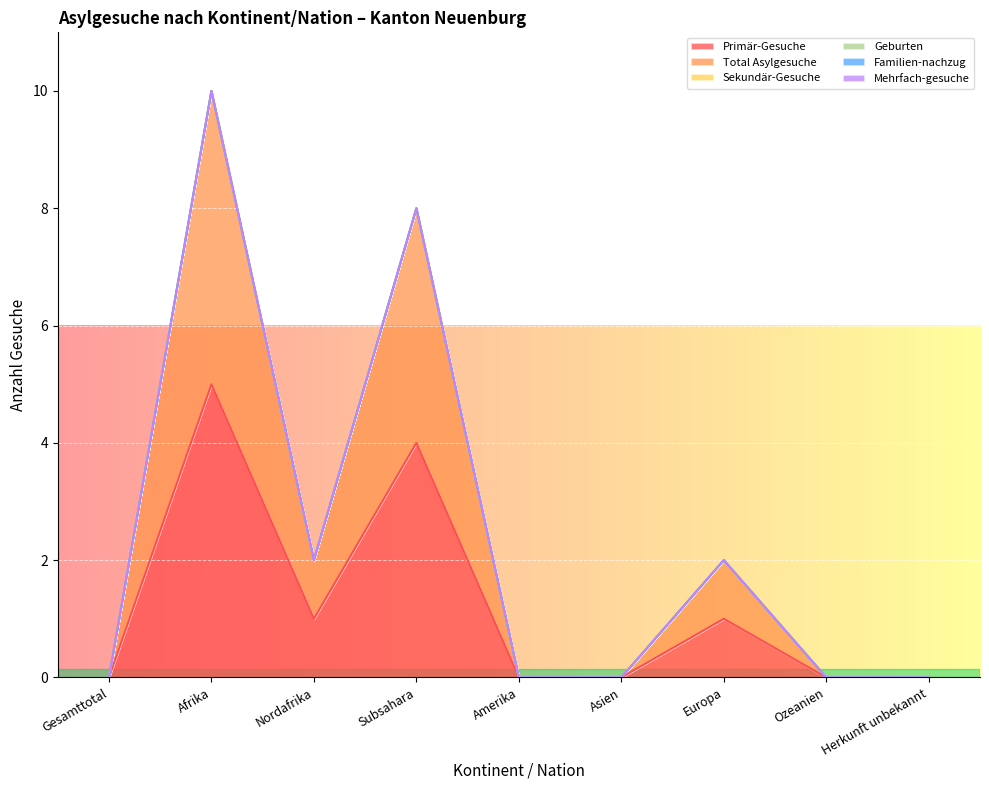

What is the difference between the highest and lowest values at Europa?

1